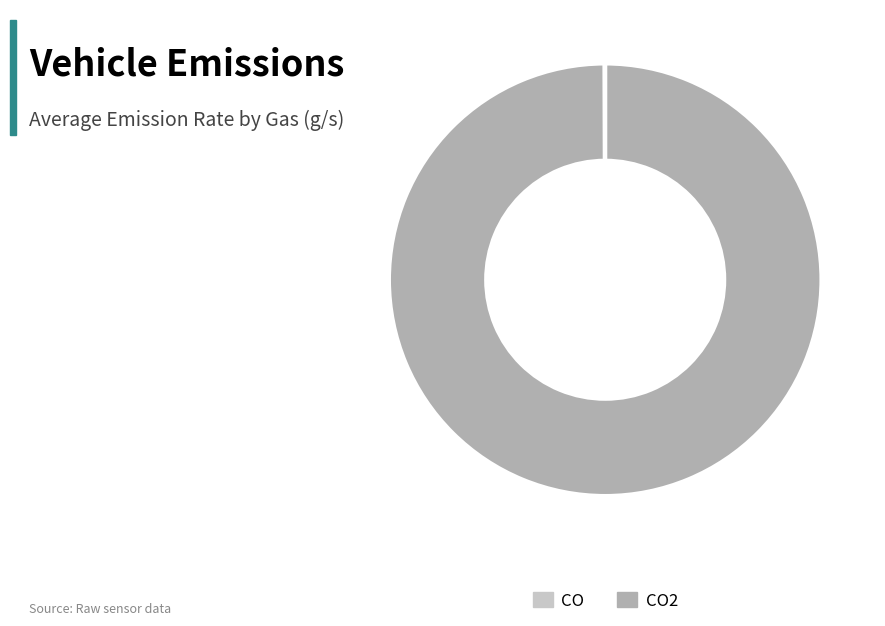

Is there a majority slice in this chart?

Yes